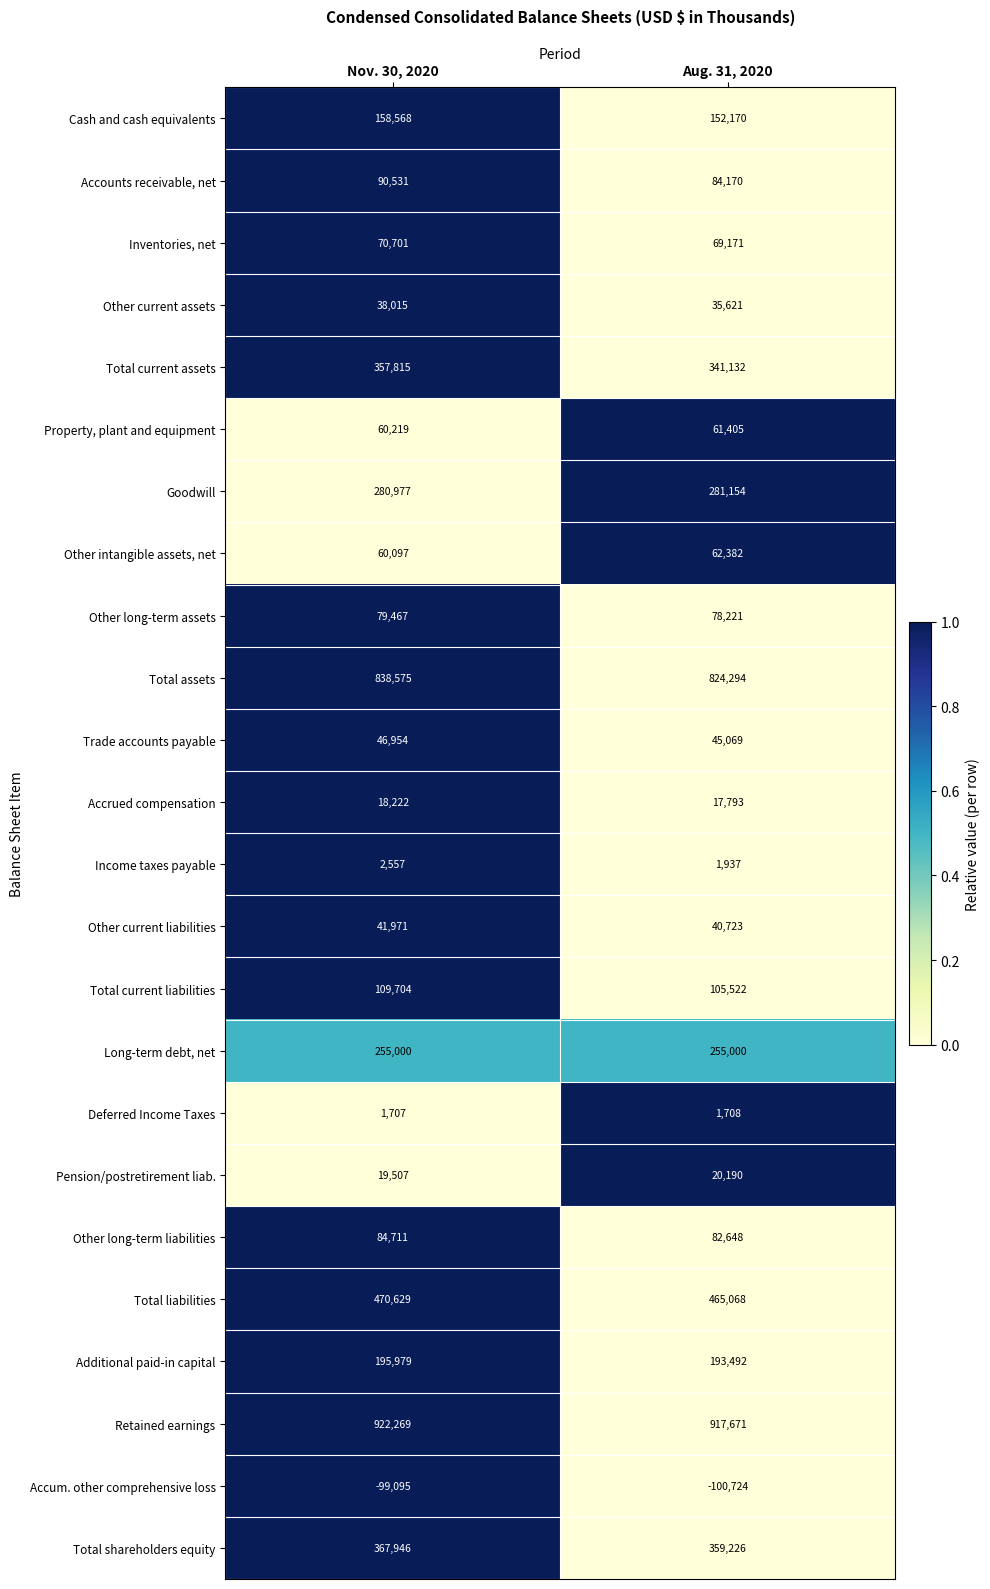

List the series in order of their peak value, lowest first.

Accum. other comprehensive loss, Deferred Income Taxes, Income taxes payable, Accrued compensation, Pension/postretirement liab., Other current assets, Other current liabilities, Trade accounts payable, Property, plant and equipment, Other intangible assets, net, Inventories, net, Other long-term assets, Other long-term liabilities, Accounts receivable, net, Total current liabilities, Cash and cash equivalents, Additional paid-in capital, Long-term debt, net, Goodwill, Total current assets, Total shareholders equity, Total liabilities, Total assets, Retained earnings